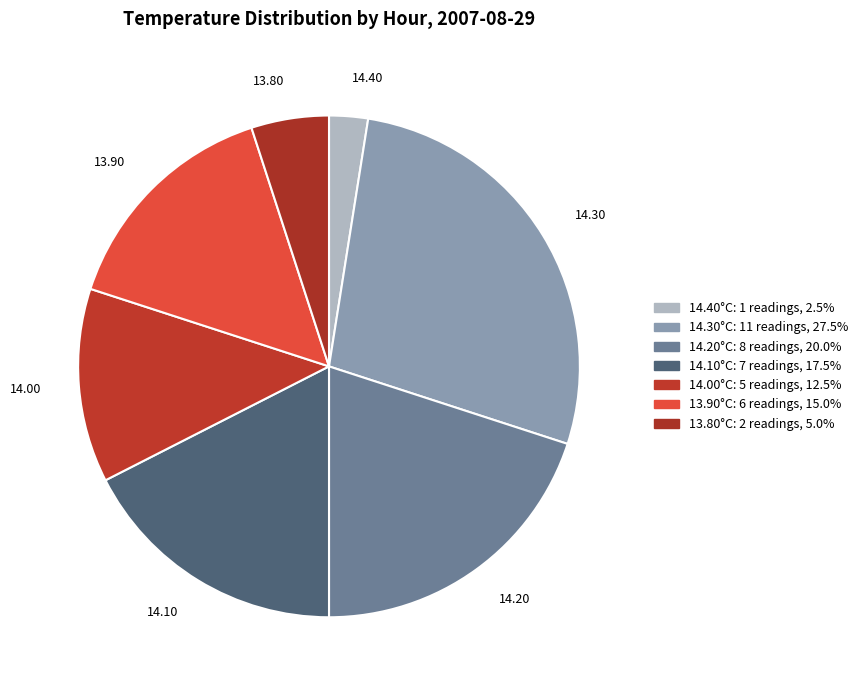

Which category has the smallest portion of the pie?

14.40